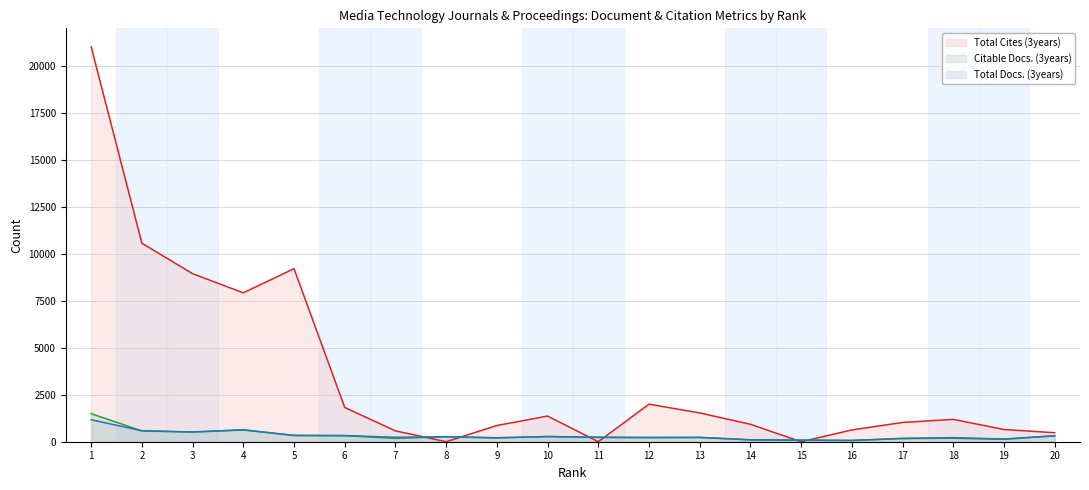

What is the spread (max minus min) of values at 9?

661